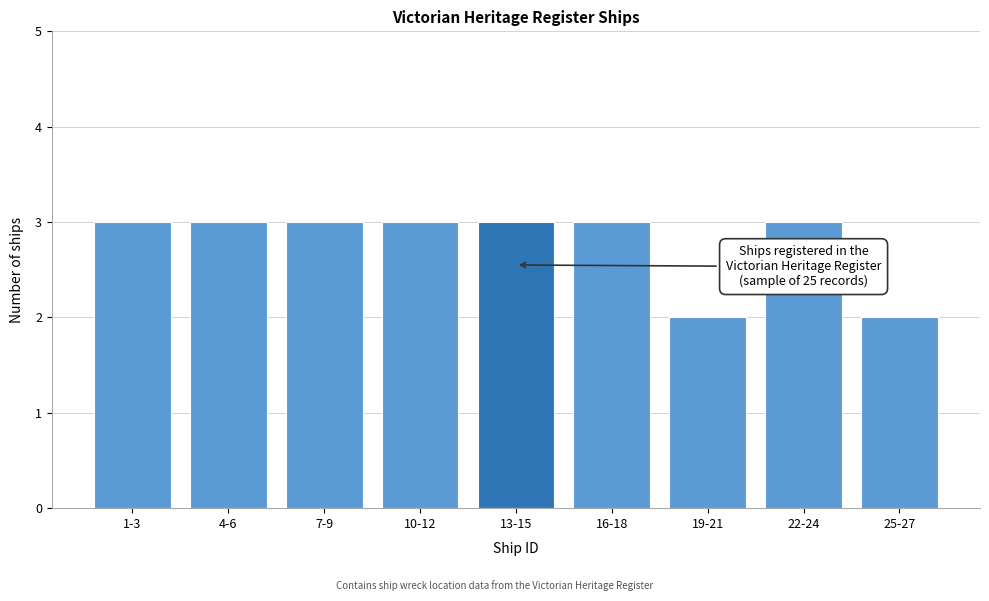

Reading right to left, transcribe all the data shown in this chart.

2	3	2	3	3	3	3	3	3